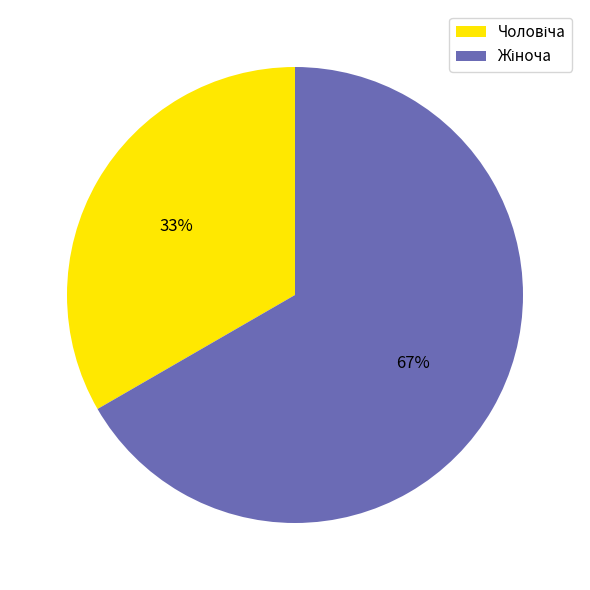

Is there a majority slice in this chart?

Yes